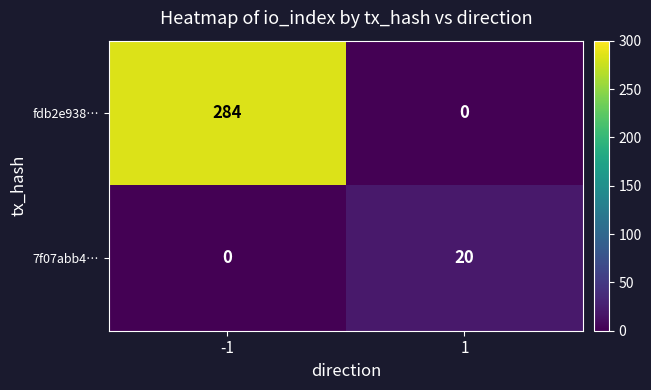

What is the sum of the 7f07abb4… values at -1 and 1?

20